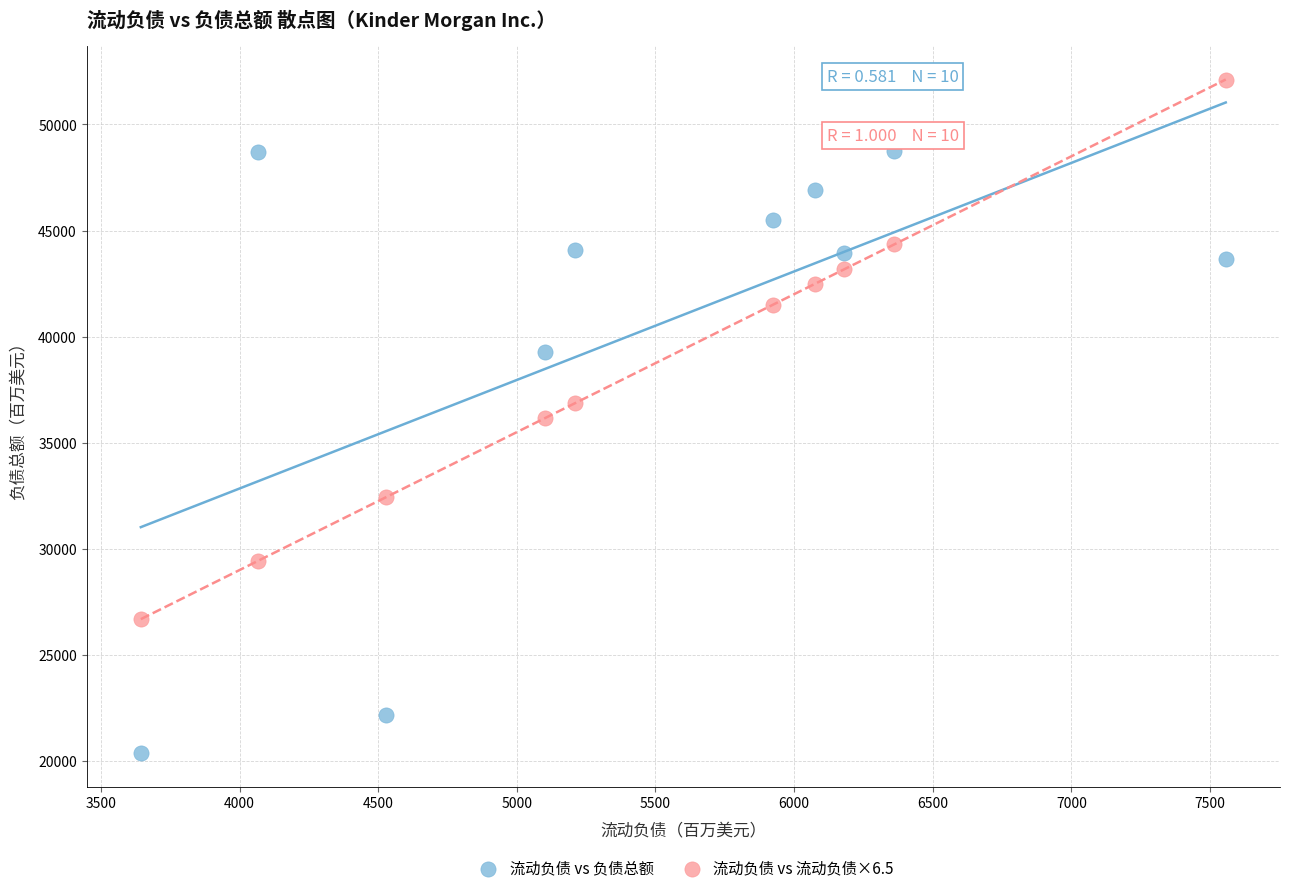

Across all data points, what is the range of Y values (max minus min)?

31751.5